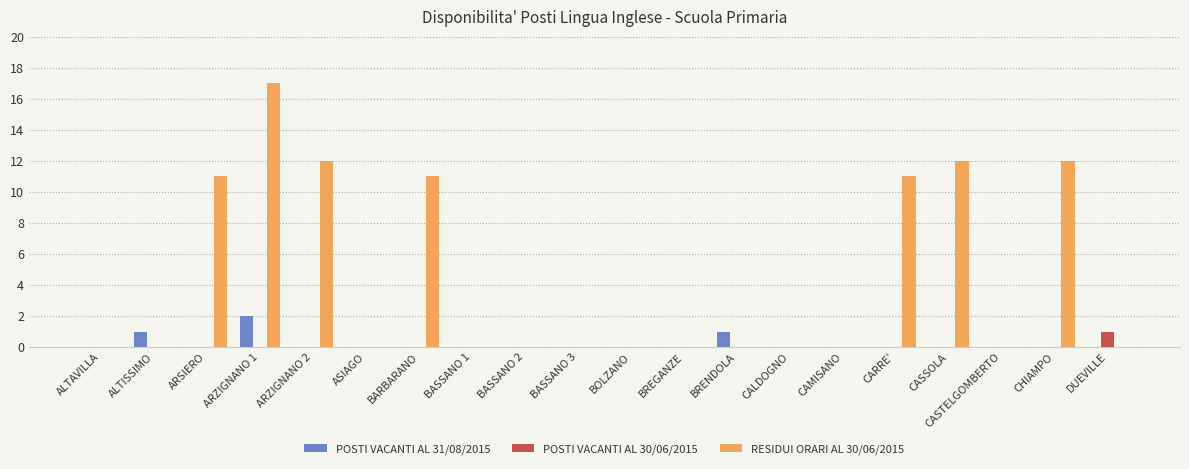

Is it true that RESIDUI ORARI AL 30/06/2015 equals 9 at CALDOGNO?

False